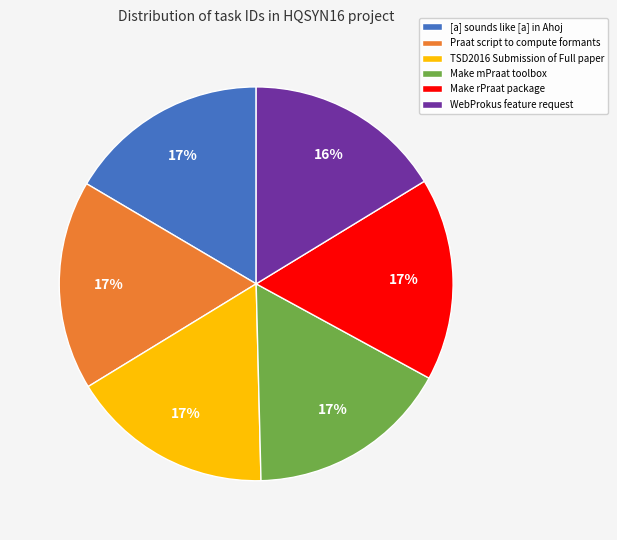

Is the sum of Praat script to compute formants and [a] sounds like [a] in Ahoj greater than half?

No